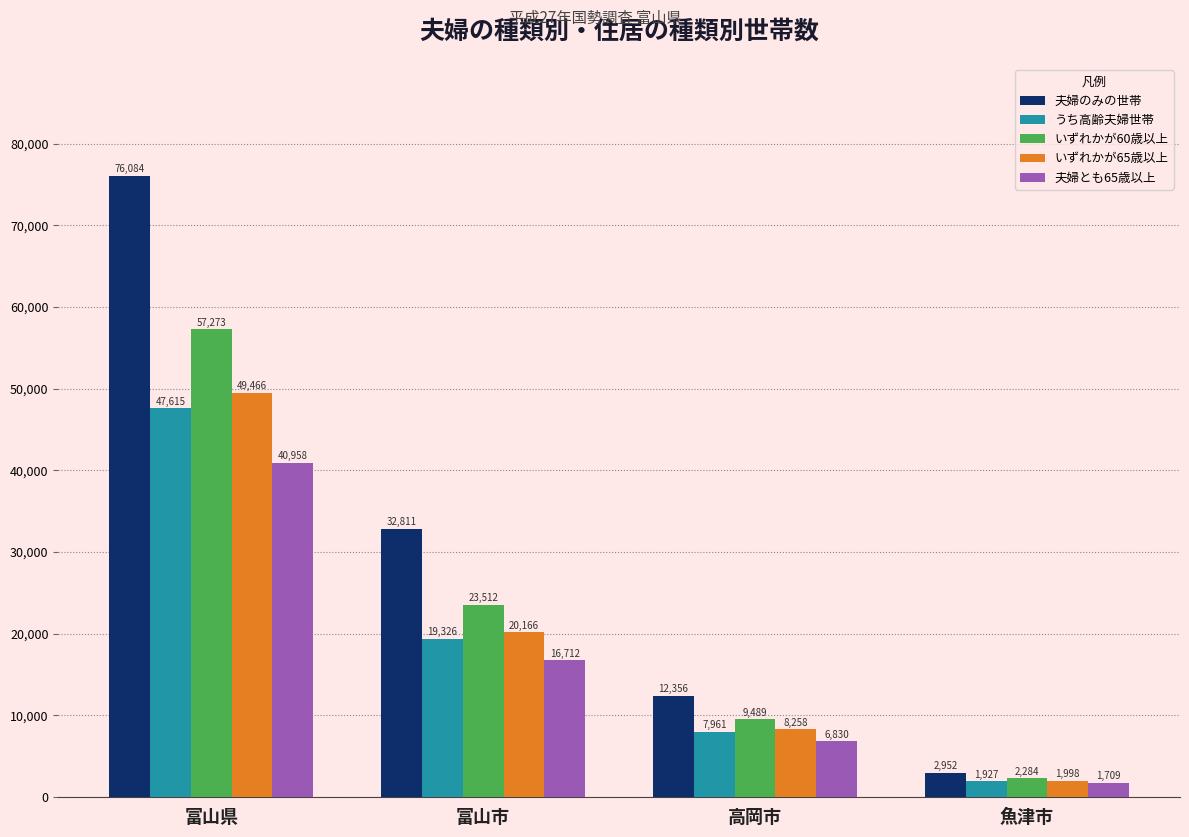

Reading left to right, extract all data points from this chart.

夫婦のみの世帯: 富山県=76084	富山市=32811	高岡市=12356	魚津市=2952
うち高齢夫婦世帯: 富山県=47615	富山市=19326	高岡市=7961	魚津市=1927
いずれかが60歳以上: 富山県=57273	富山市=23512	高岡市=9489	魚津市=2284
いずれかが65歳以上: 富山県=49466	富山市=20166	高岡市=8258	魚津市=1998
夫婦とも65歳以上: 富山県=40958	富山市=16712	高岡市=6830	魚津市=1709